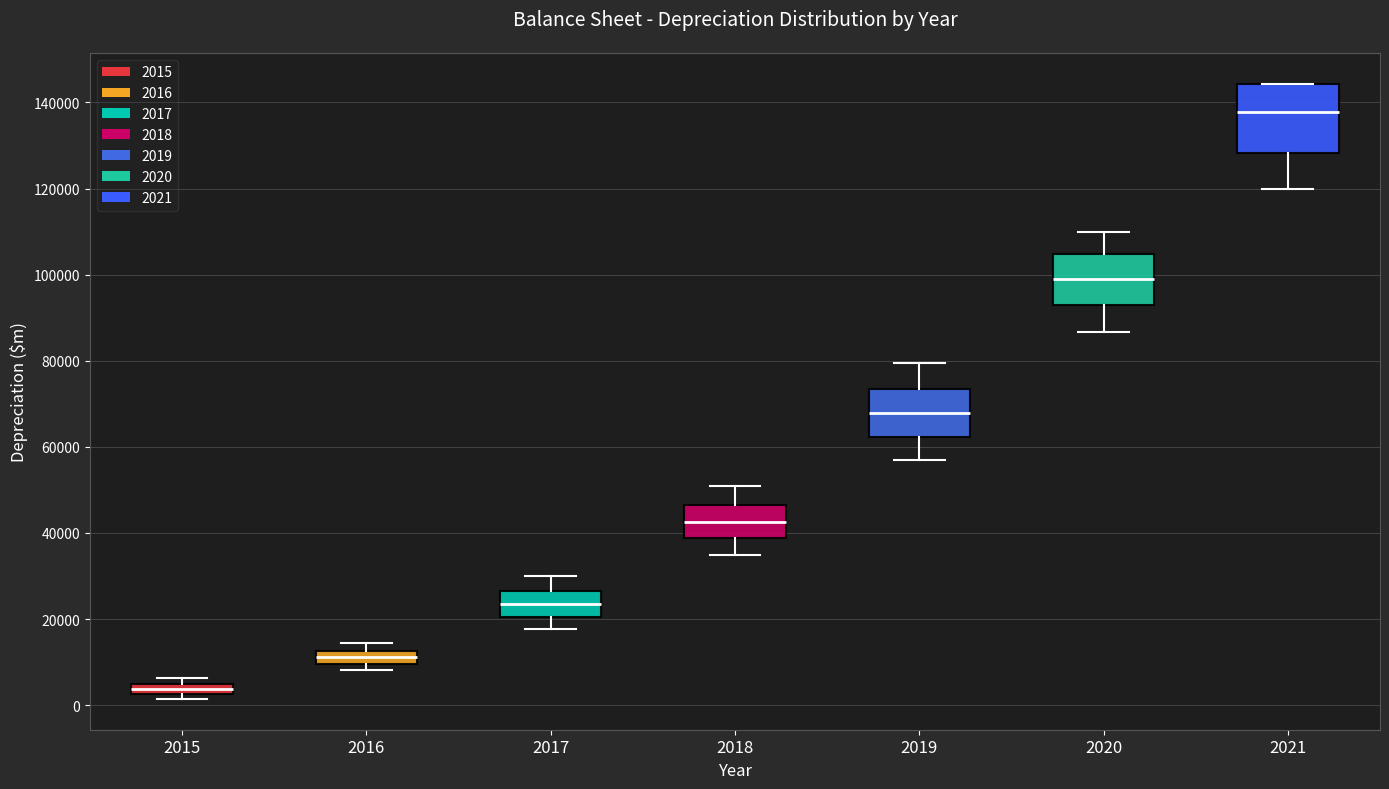

Which box's median line is the highest?

2021